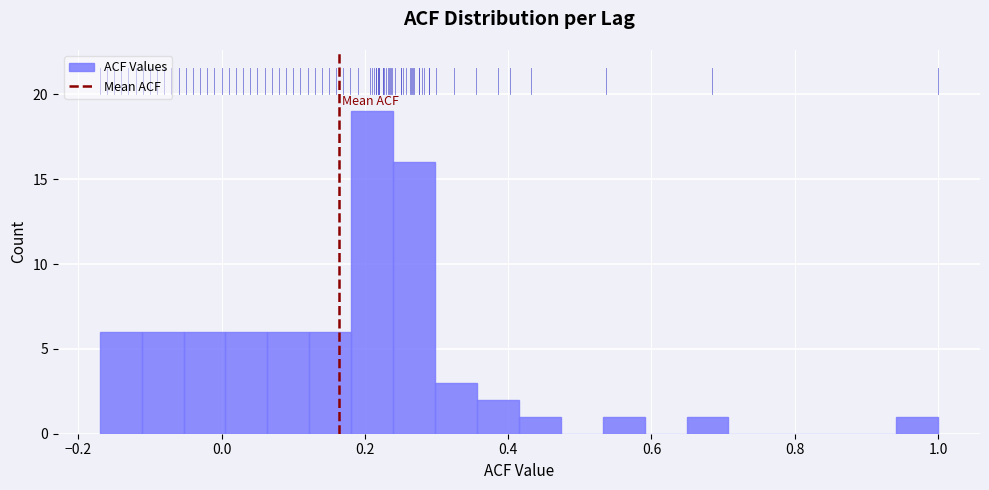

Read against the x-axis, roughly where is the centre of the tallest bar?

0.22